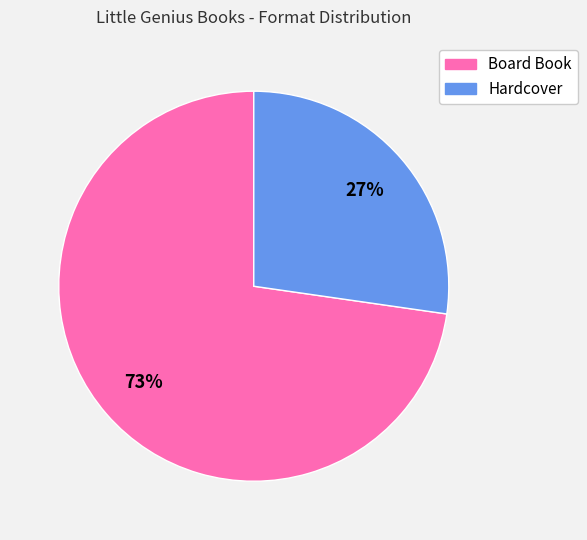

To the nearest percent, what percentage of the pie is Hardcover?

27%